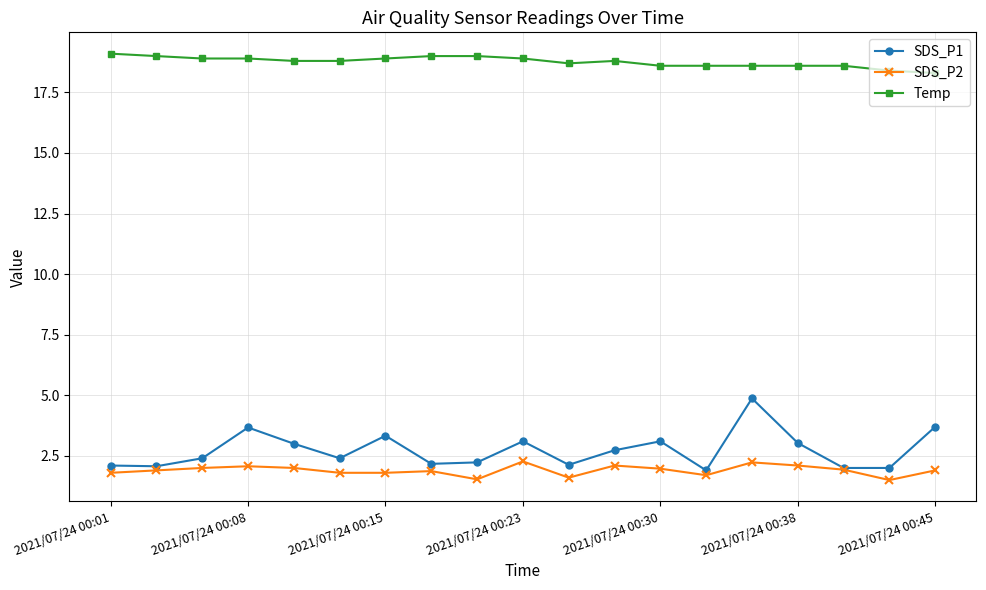

What is the difference between the maximum and second lowest values in the SDS_P2 series?

0.7